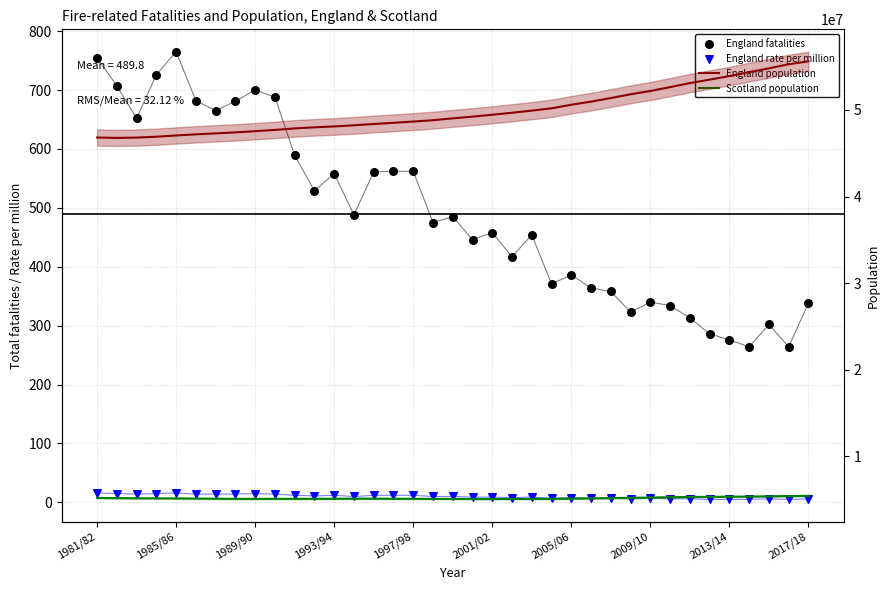

Which series has the largest Y range (max minus min)?

England population